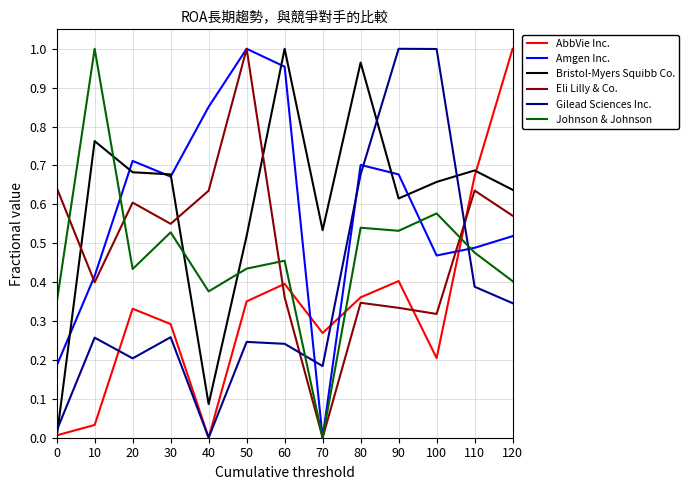

The Johnson & Johnson series shows 0.9 at 30. True or false?

False